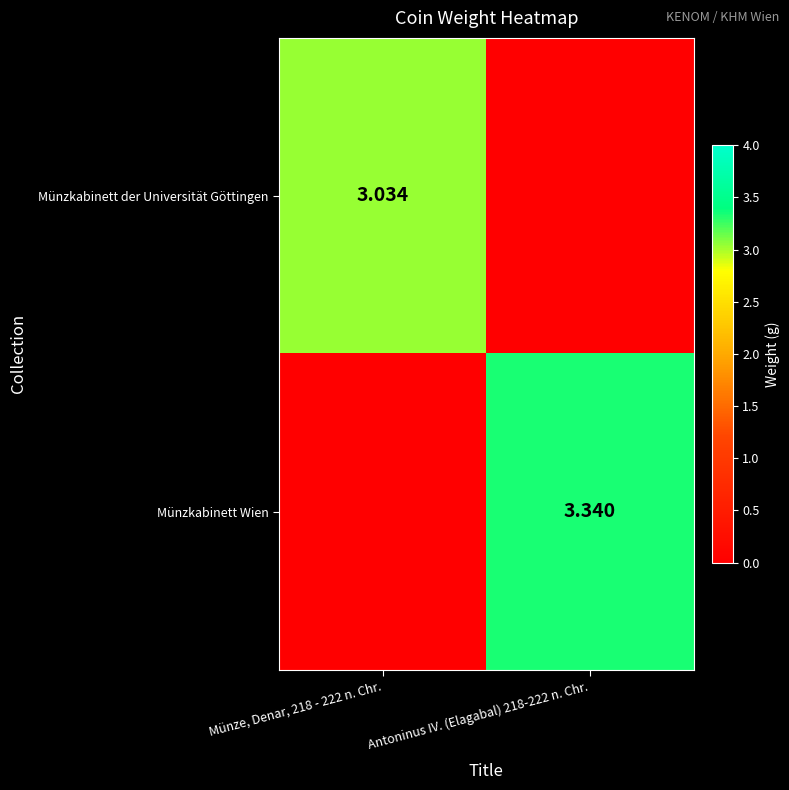

How many values in the Münzkabinett der Universität Göttingen series are below 3?

1